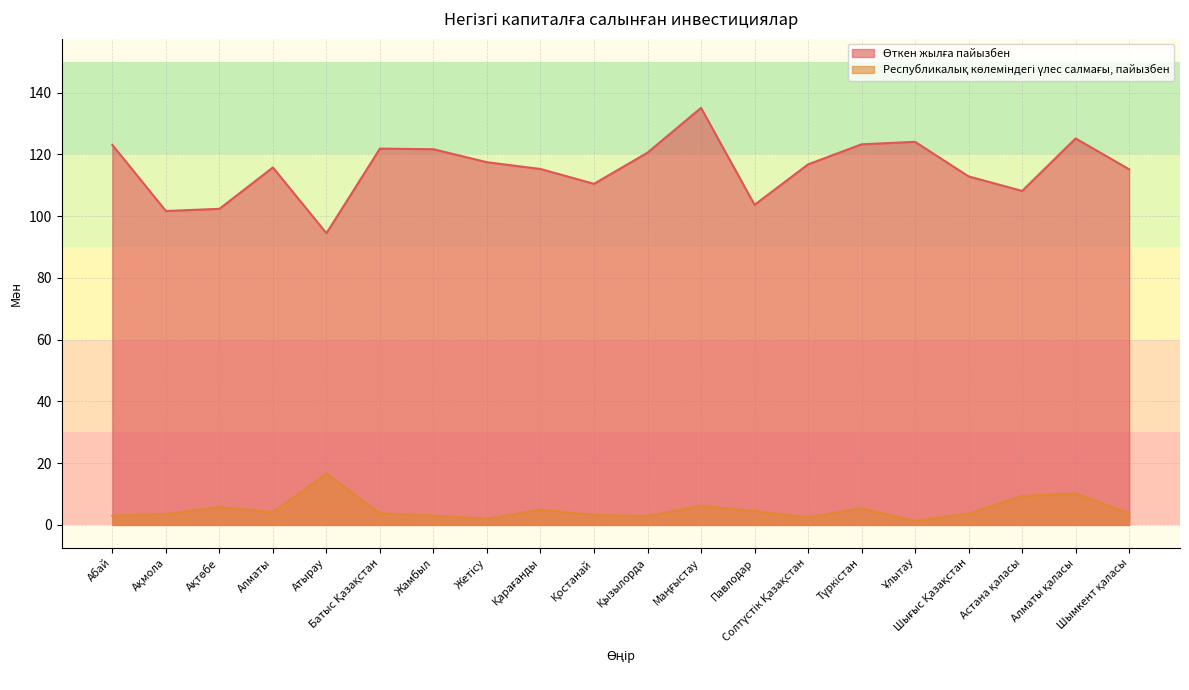

At Павлодар, list the series in order from smallest to largest.

Республикалық көлеміндегі үлес салмағы, пайызбен, Өткен жылға пайызбен